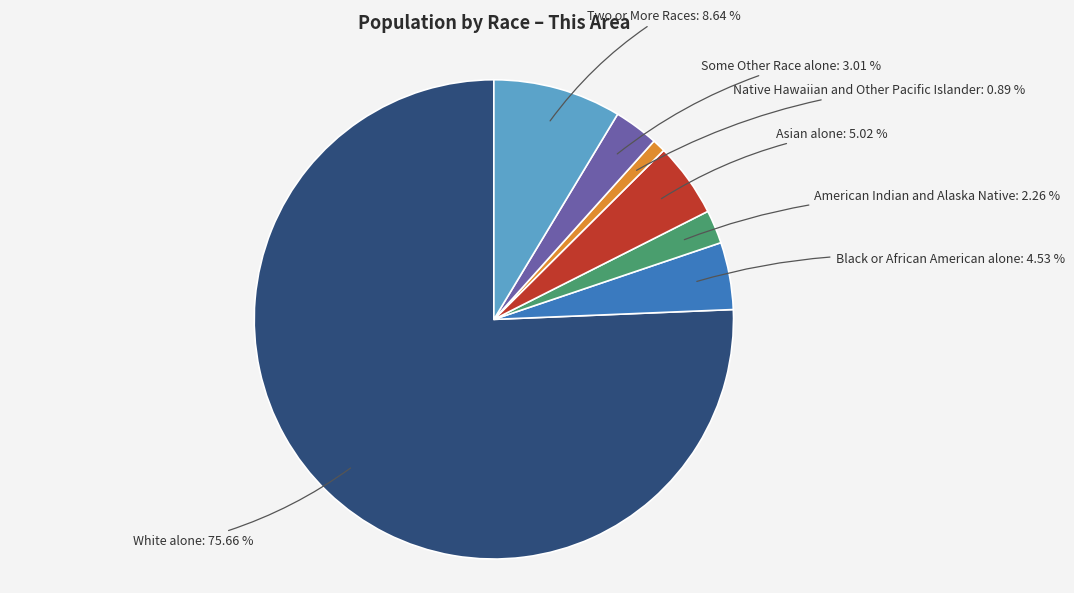

Is there any slice that represents more than half of the pie?

Yes